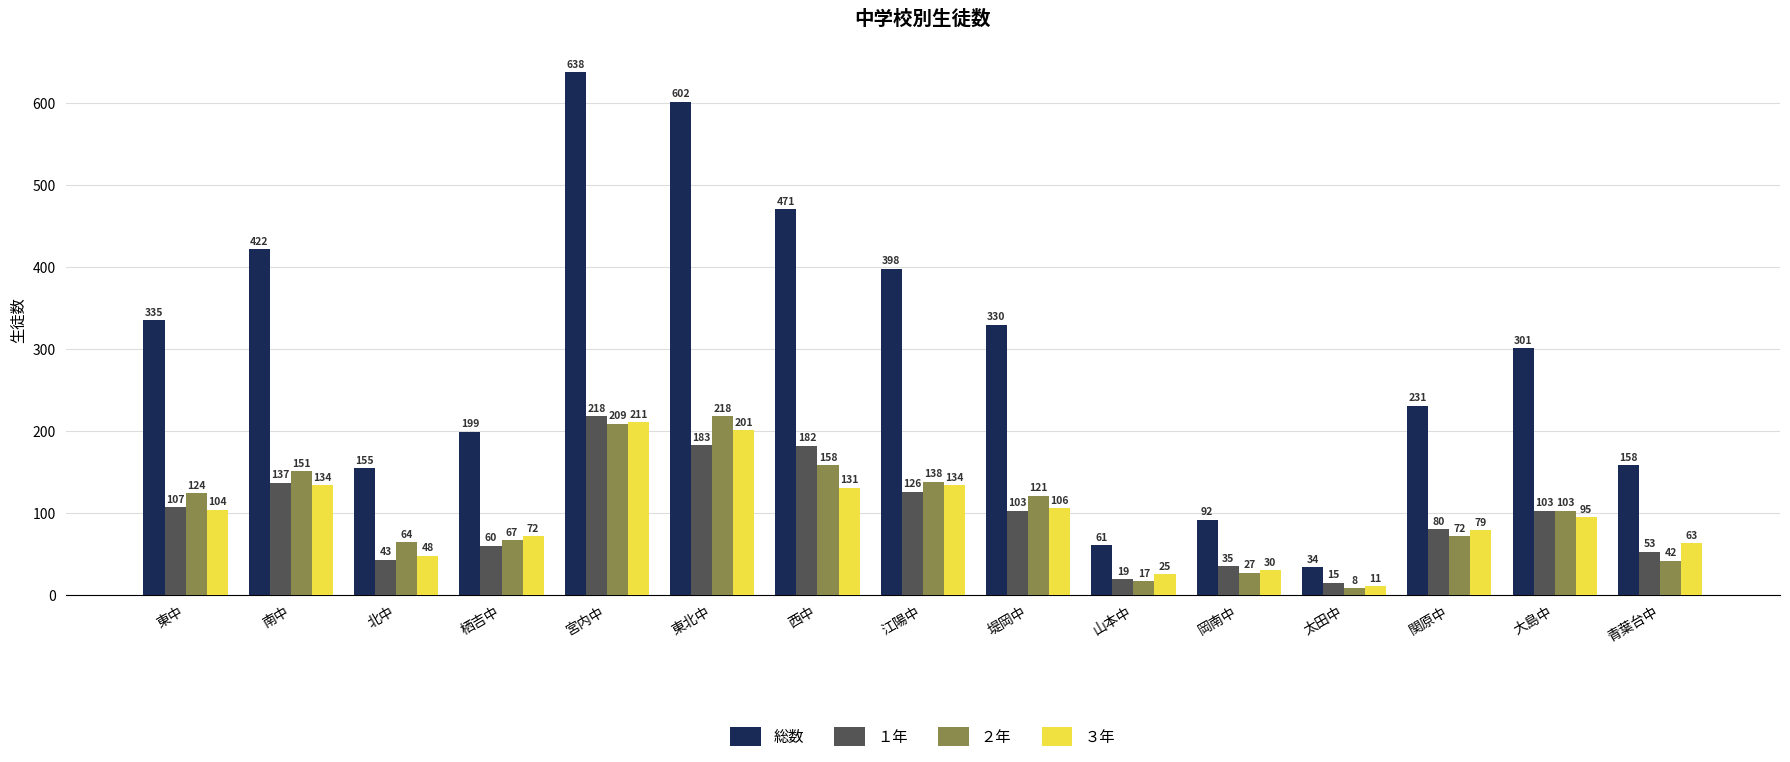

Does the chart contain any negative values?

No